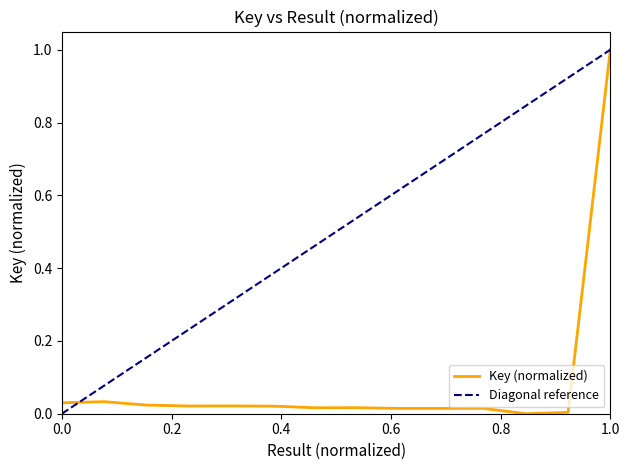

Is it true that the value at 4 is 0.0?

False